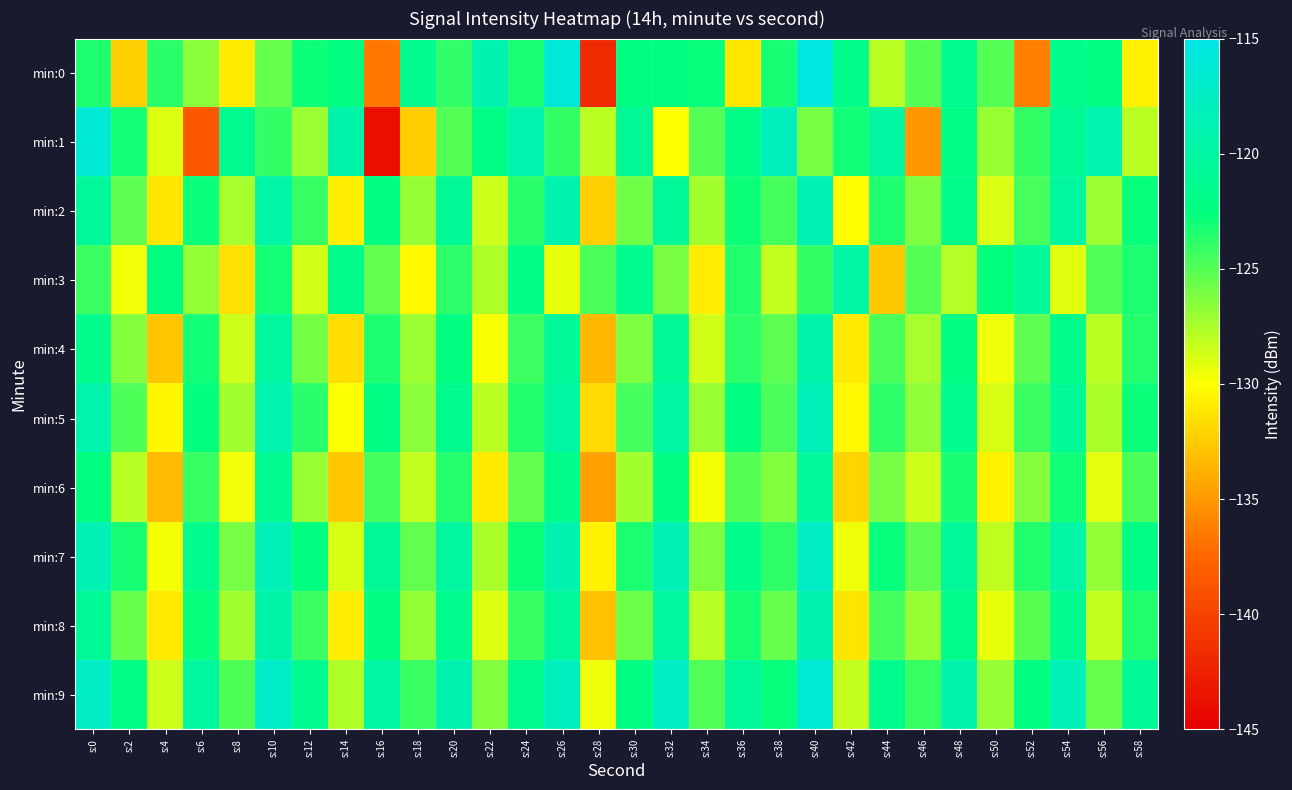

Rank the series by their maximum value, from highest to lowest.

min:0, min:9, min:1, min:7, min:5, min:2, min:8, min:4, min:3, min:6